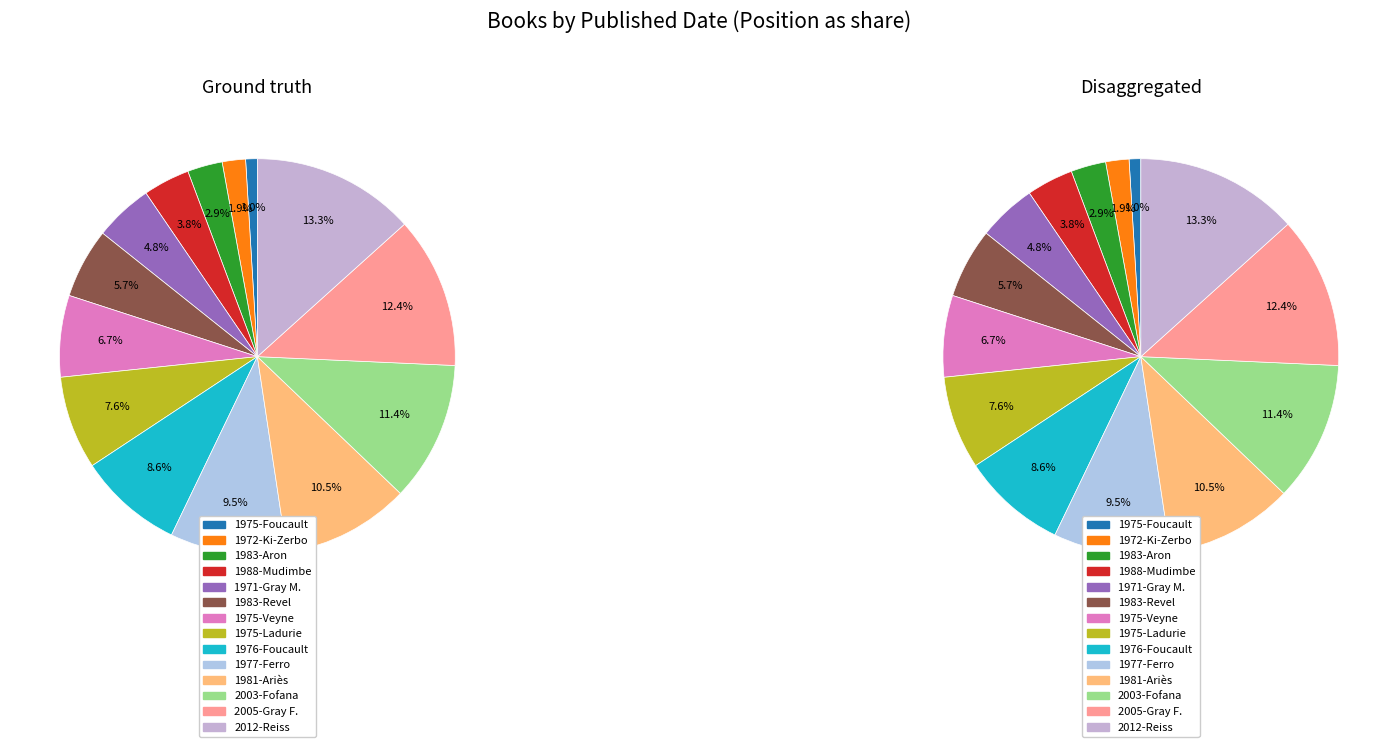

Count the number of slices in the pie.

14